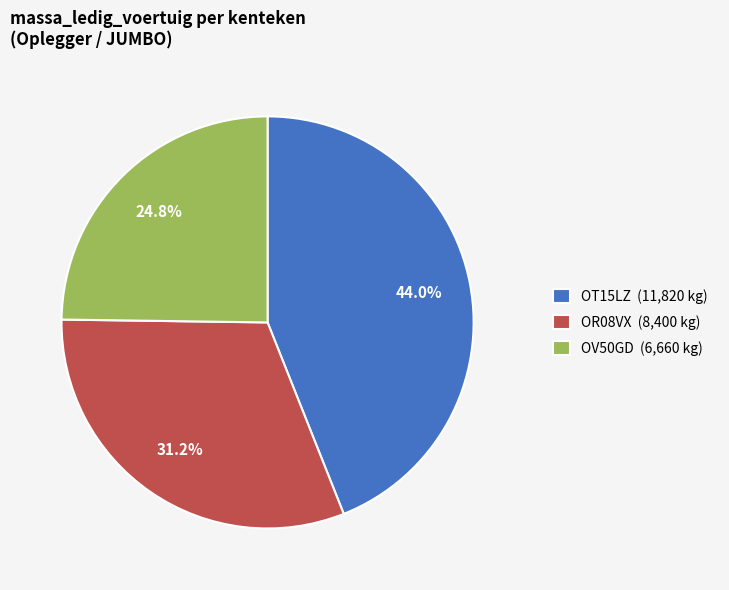

What is the total percentage of OR08VX and OT15LZ?

75.2%